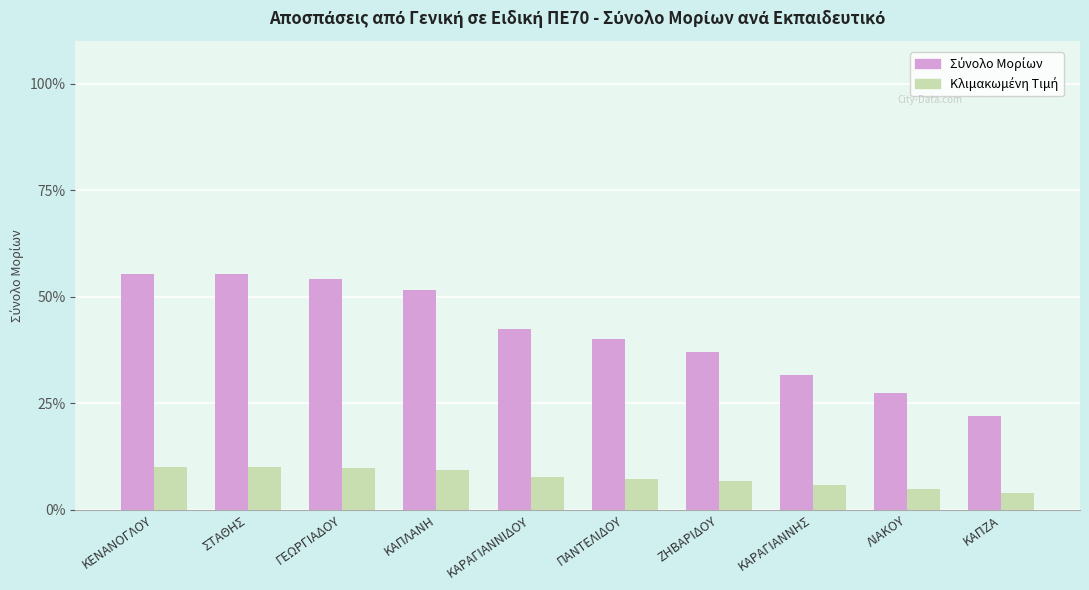

What is the minimum value shown in the chart?

4.0